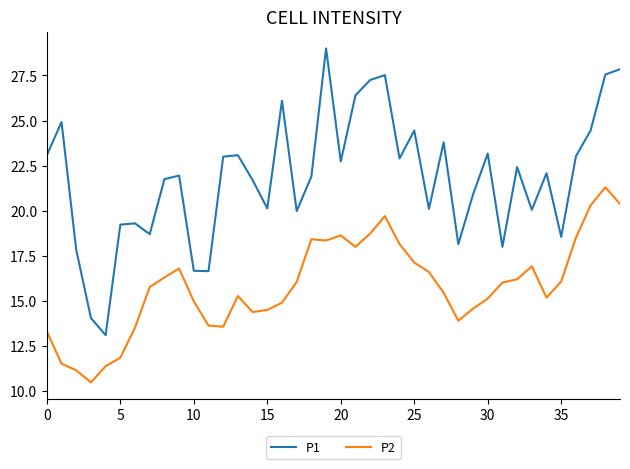

What is the average value of the P1 series?

21.8